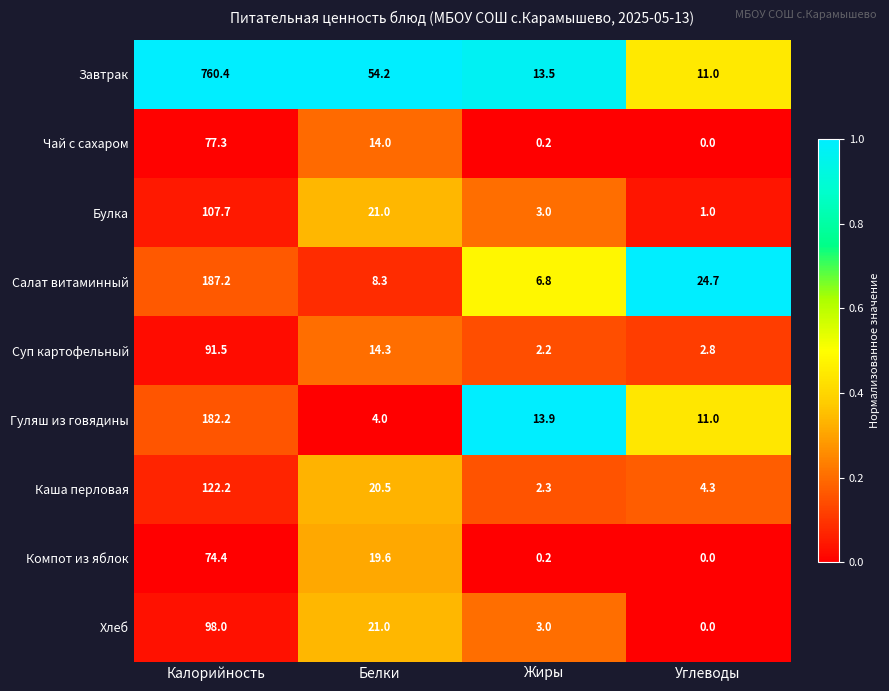

Rank the series by their maximum value, from lowest to highest.

Компот из яблок, Чай с сахаром, Суп картофельный, Хлеб, Булка, Каша перловая, Гуляш из говядины, Салат витаминный, Завтрак